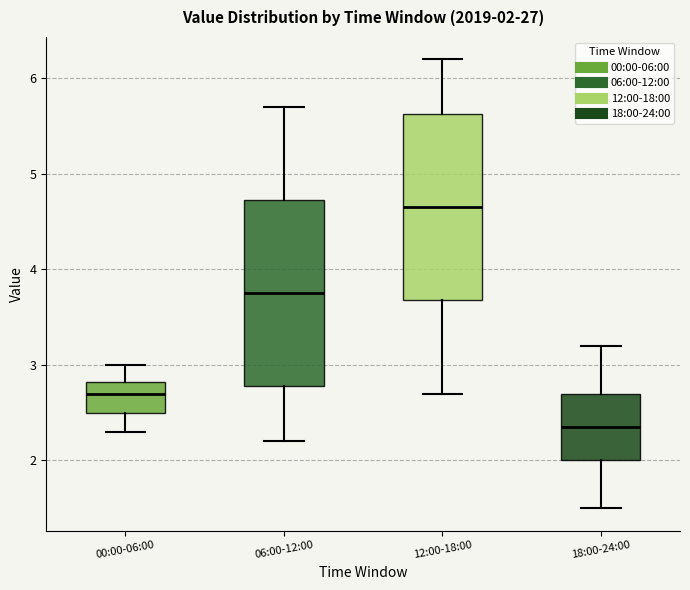

Which box has the lowest median line?

18:00-24:00